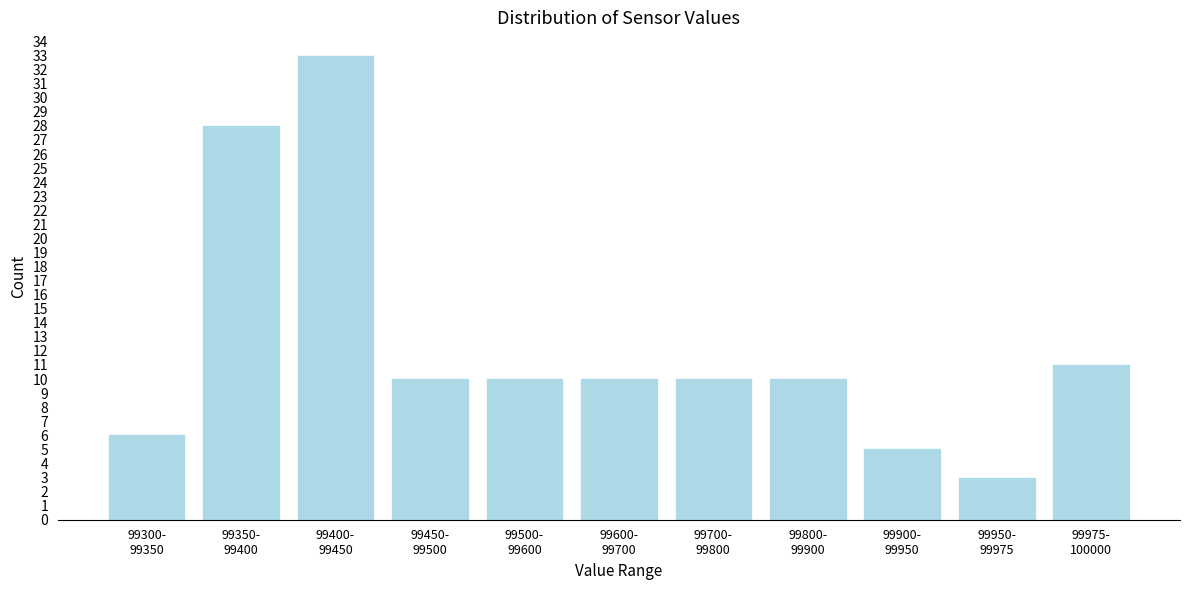

Reading left to right, extract all data points from this chart.

6	28	33	10	10	10	10	10	5	3	11